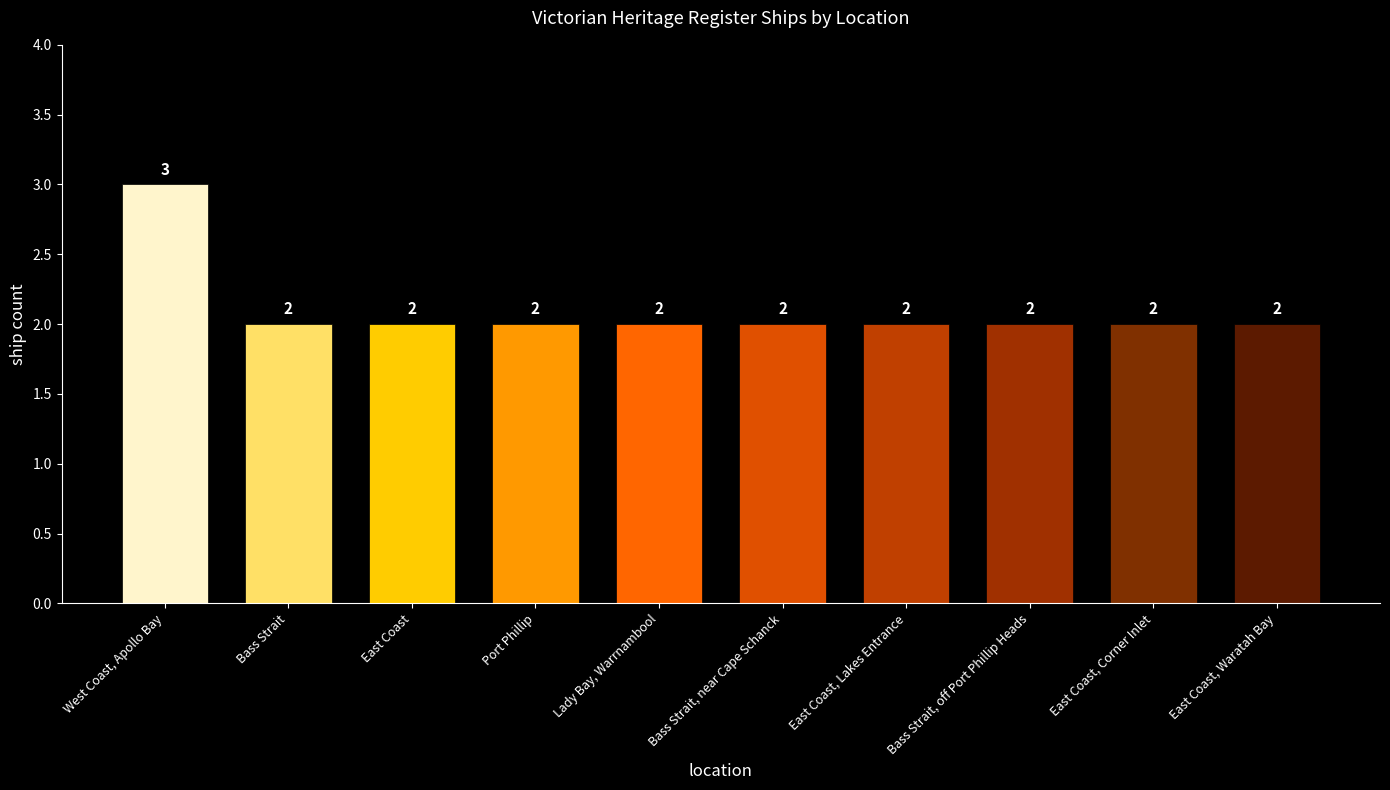

How many values are between 2 and 3?

10